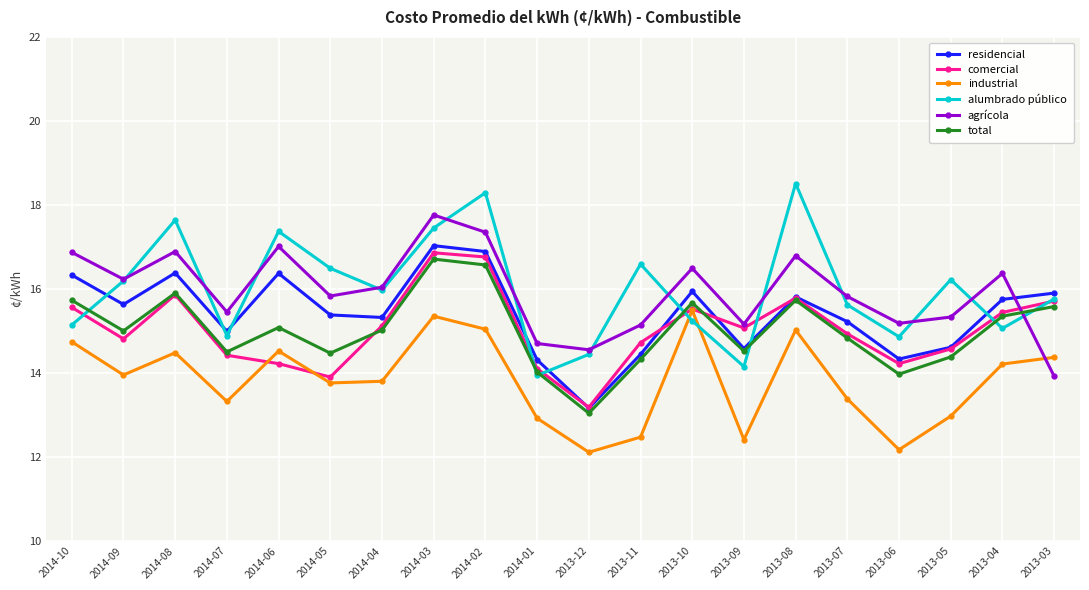

Is the value of total at 2014-04 greater than the value of comercial at 2013-10?

No